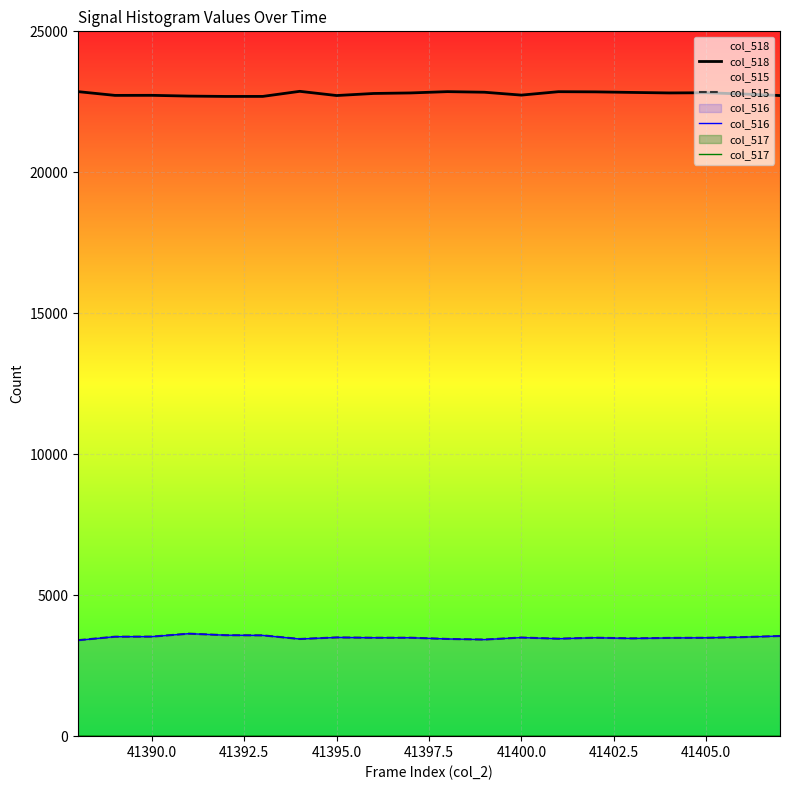

What is the lowest value of the col_515 series?

3404